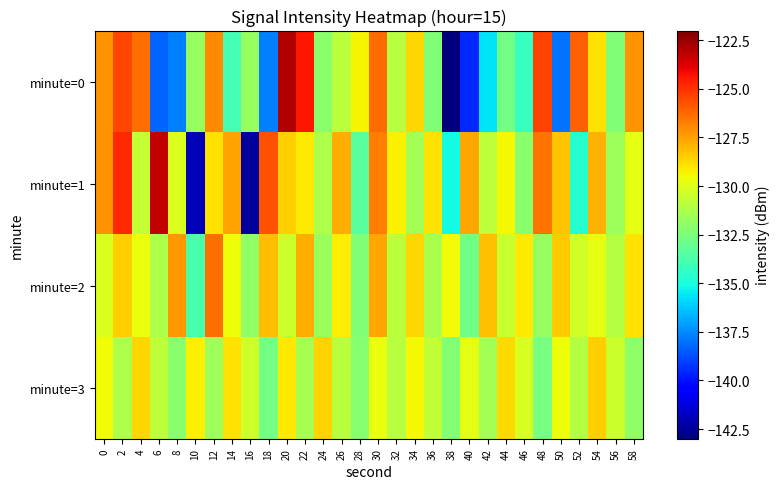

Reading right to left, extract all data points from this chart.

minute=0: 58=-127.2	56=-132.4	54=-128.9	52=-126.1	50=-138.0	48=-125.4	46=-134.3	44=-132.7	42=-135.7	40=-139.5	38=-143.0	36=-132.4	34=-128.7	32=-131.0	30=-126.3	28=-129.3	26=-130.9	24=-132.1	22=-124.4	20=-123.0	18=-137.7	16=-131.8	14=-134.0	12=-127.0	10=-131.8	8=-137.7	6=-138.3	4=-126.4	2=-125.5	0=-127.2
minute=1: 58=-129.8	56=-131.6	54=-127.9	52=-134.7	50=-128.3	48=-126.5	46=-132.1	44=-129.4	42=-130.8	40=-127.6	38=-135.2	36=-128.9	34=-131.5	32=-129.3	30=-126.7	28=-133.4	26=-127.8	24=-131.2	22=-129.1	20=-128.5	18=-125.7	16=-142.3	14=-127.6	12=-128.9	10=-142.0	8=-130.1	6=-123.3	4=-130.7	2=-124.8	0=-127.2
minute=2: 58=-128.9	56=-131.1	54=-129.8	52=-130.3	50=-128.4	48=-131.8	46=-129.1	44=-130.6	42=-128.2	40=-132.8	38=-129.5	36=-131.3	34=-128.7	32=-130.9	30=-127.6	28=-132.4	26=-129.2	24=-131.7	22=-127.8	20=-130.5	18=-128.1	16=-132.0	14=-129.6	12=-126.4	10=-133.8	8=-127.3	6=-131.2	4=-129.7	2=-128.5	0=-130.1
minute=3: 58=-132.0	56=-130.5	54=-128.5	52=-131.1	50=-129.6	48=-132.6	46=-130.2	44=-128.8	42=-131.5	40=-129.8	38=-132.3	36=-130.7	34=-129.4	32=-131.0	30=-129.7	28=-132.2	26=-130.9	24=-128.6	22=-131.4	20=-129.1	18=-132.7	16=-130.4	14=-128.9	12=-131.6	10=-129.3	8=-132.1	6=-130.8	4=-128.7	2=-131.2	0=-129.5